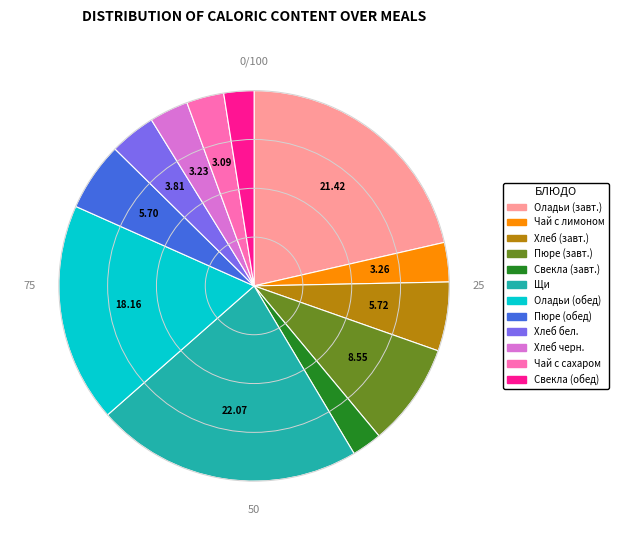

How many segments does this pie chart have?

12